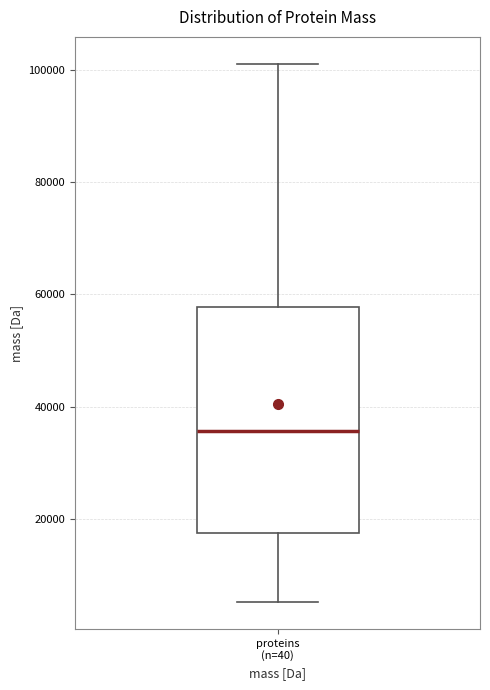

Where is the upper edge of the box for proteins (n=40) on the y-axis? The values are not printed on the chart, so give them approximately, as read against the axis.

58000